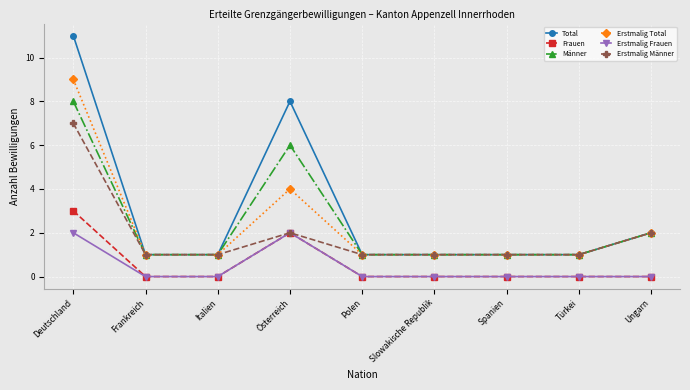

True or false: Total and Frauen intersect in this chart.

False